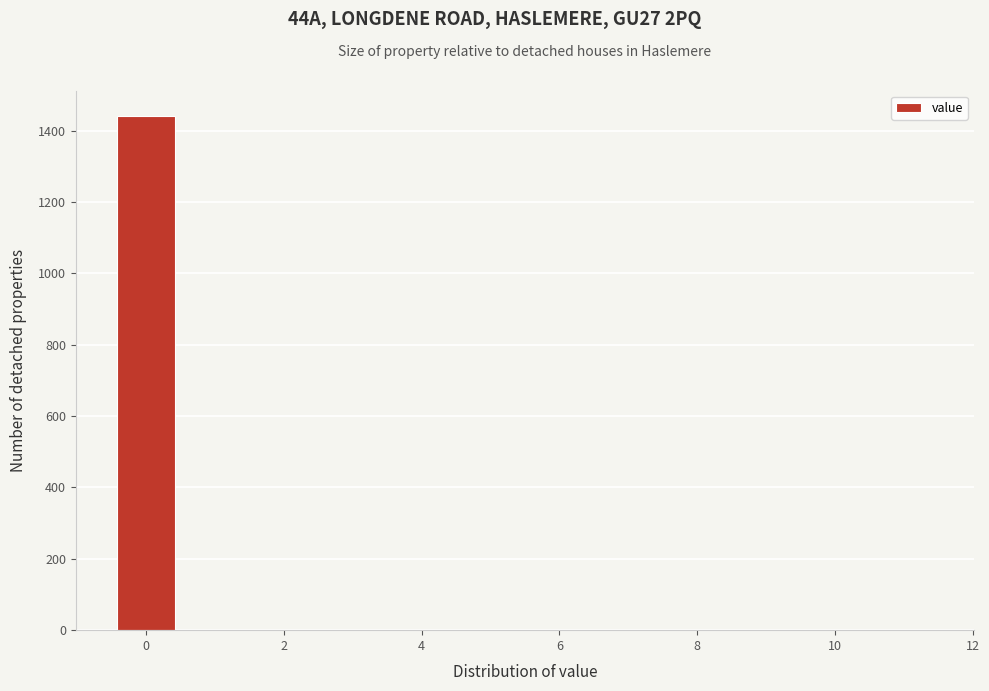

Over which range of the x-axis is the bar tallest?

-0.5 to 0.5